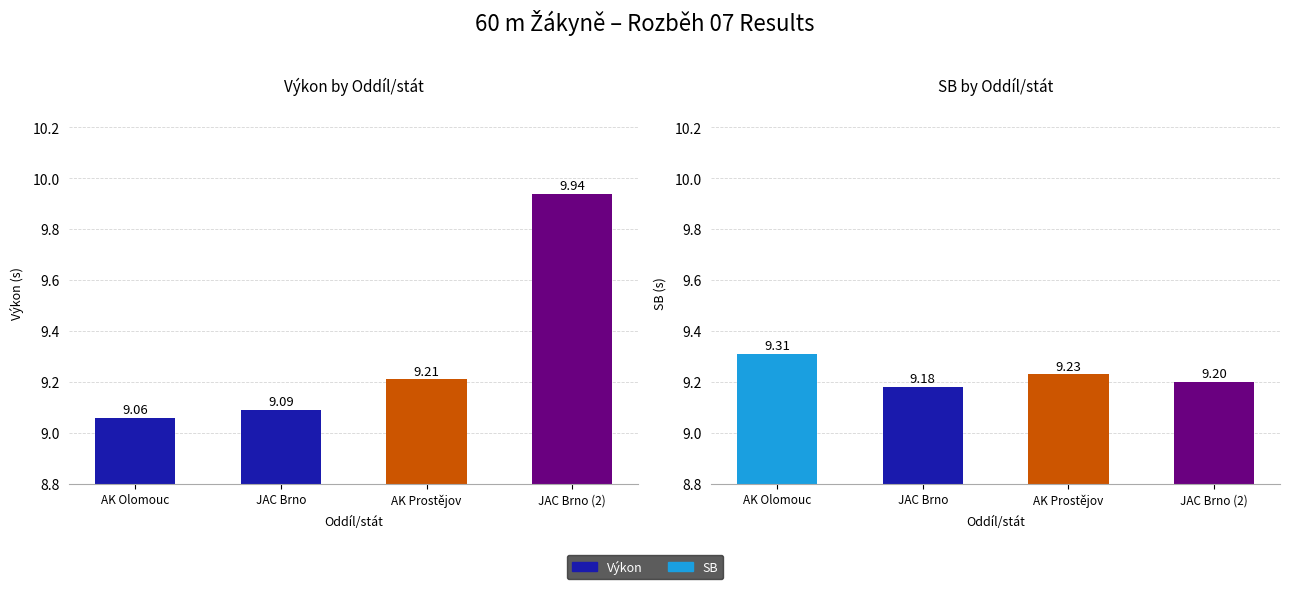

Reading left to right, list all the values displayed in this chart.

Výkon: 9.1	9.1	9.2	9.9
SB: 9.3	9.2	9.2	9.2